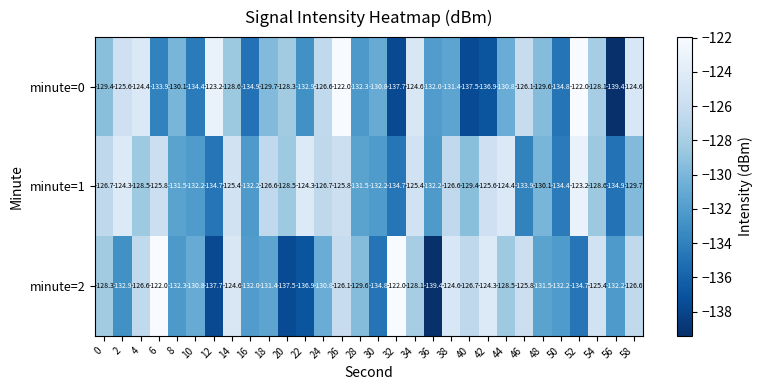

Which series has the largest total across all categories?

minute=1